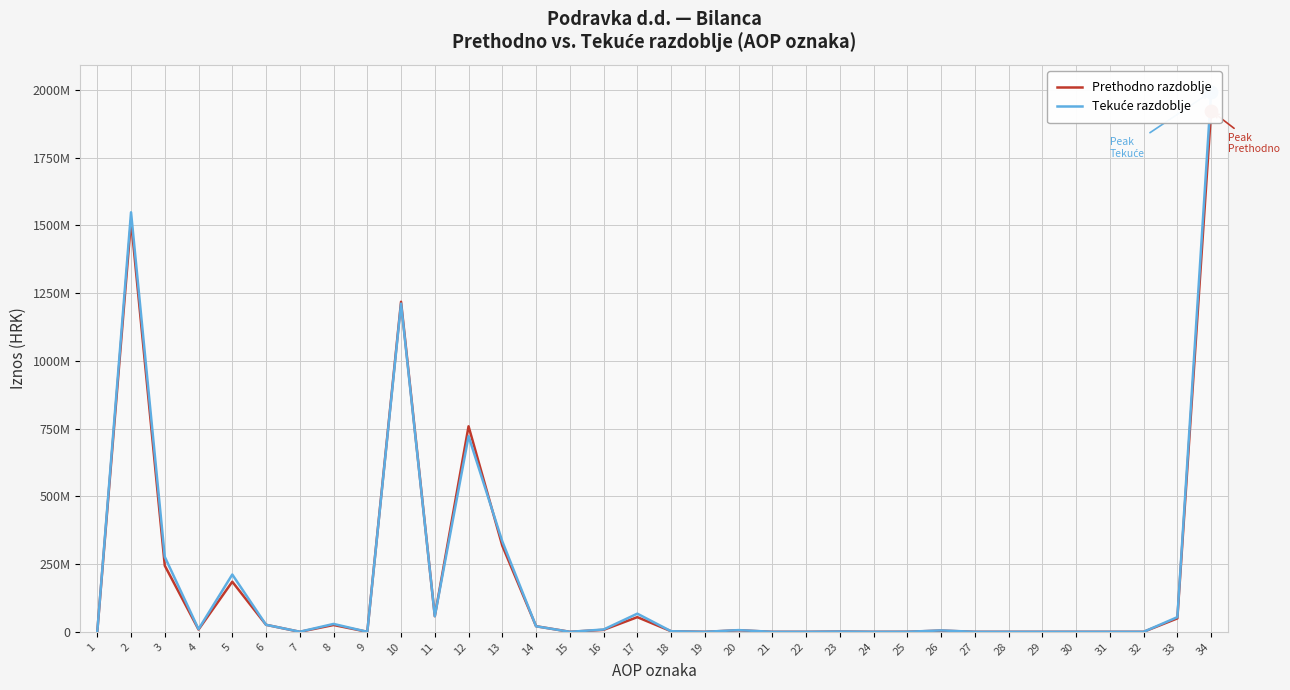

What is the difference between the maximum and minimum values in the Prethodno razdoblje series?

1923619896